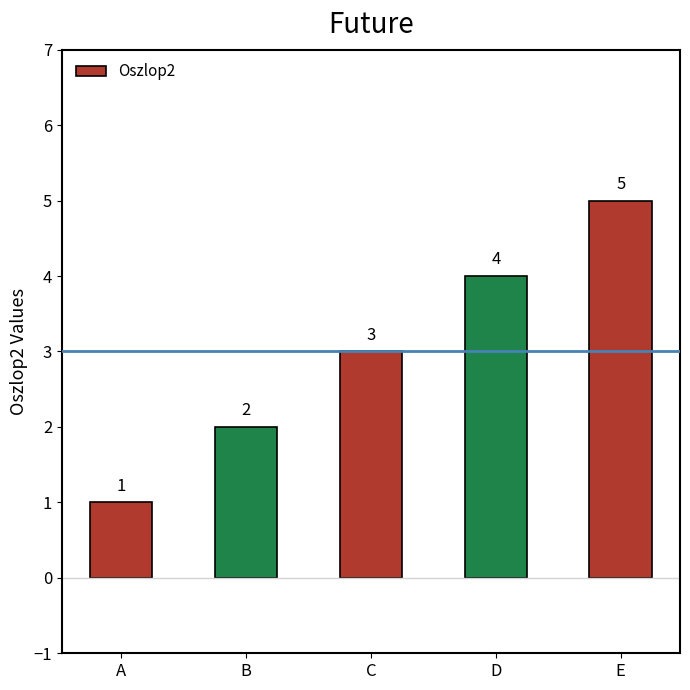

Which label corresponds to the largest value in the chart?

E